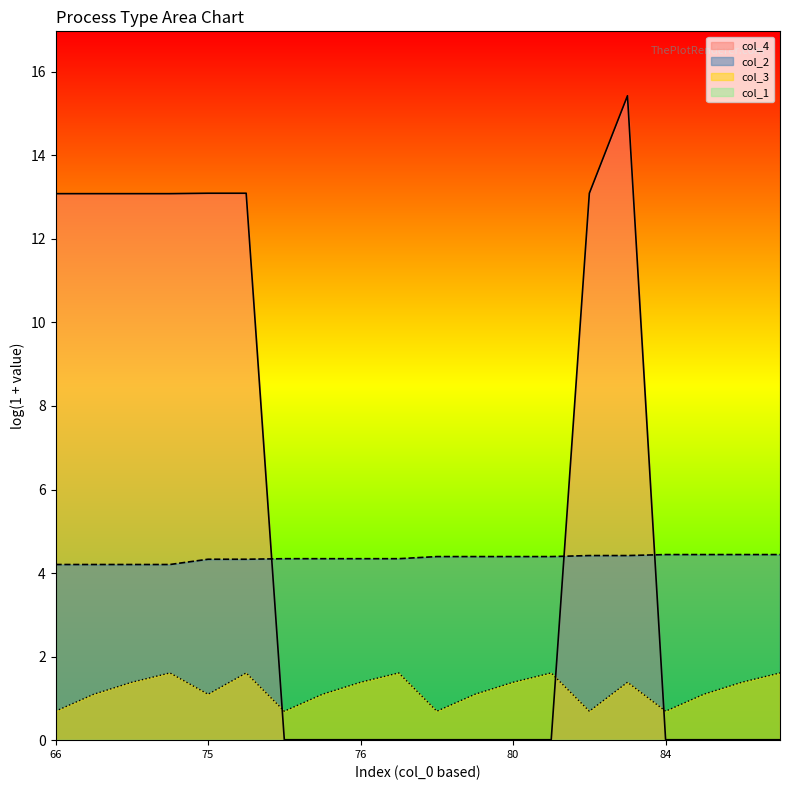

The value of col_3 at 75 is 0.4. True or false?

False